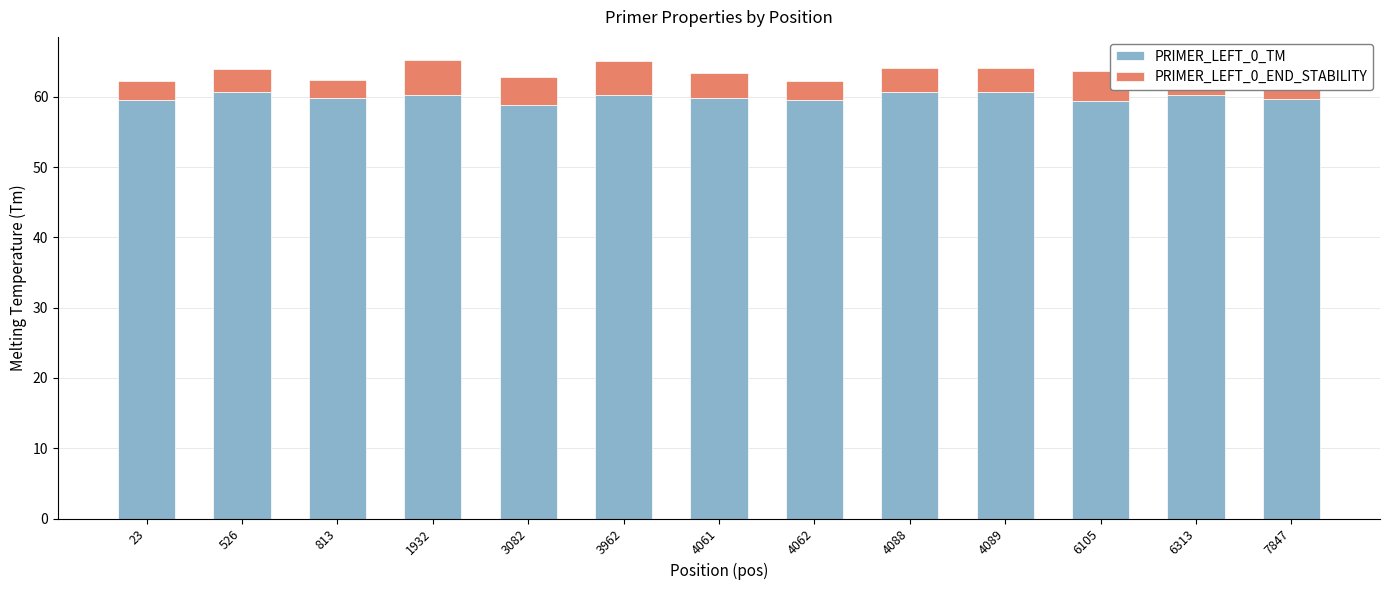

What is the highest value of the PRIMER_LEFT_0_TM series?

60.7